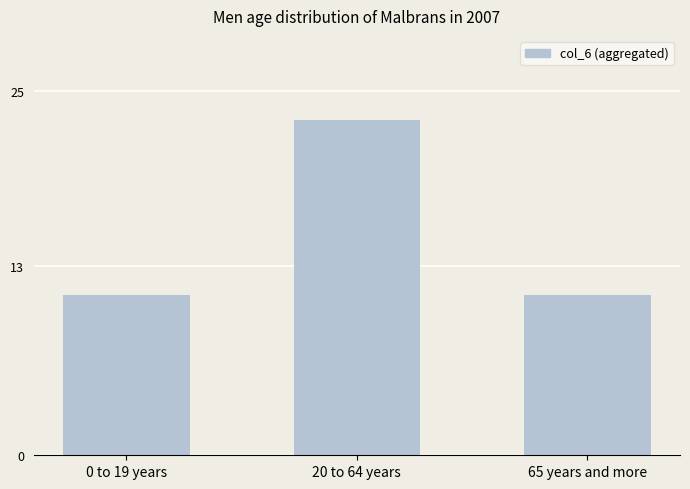

Is it true that the value at 0 to 19 years is 15?

False